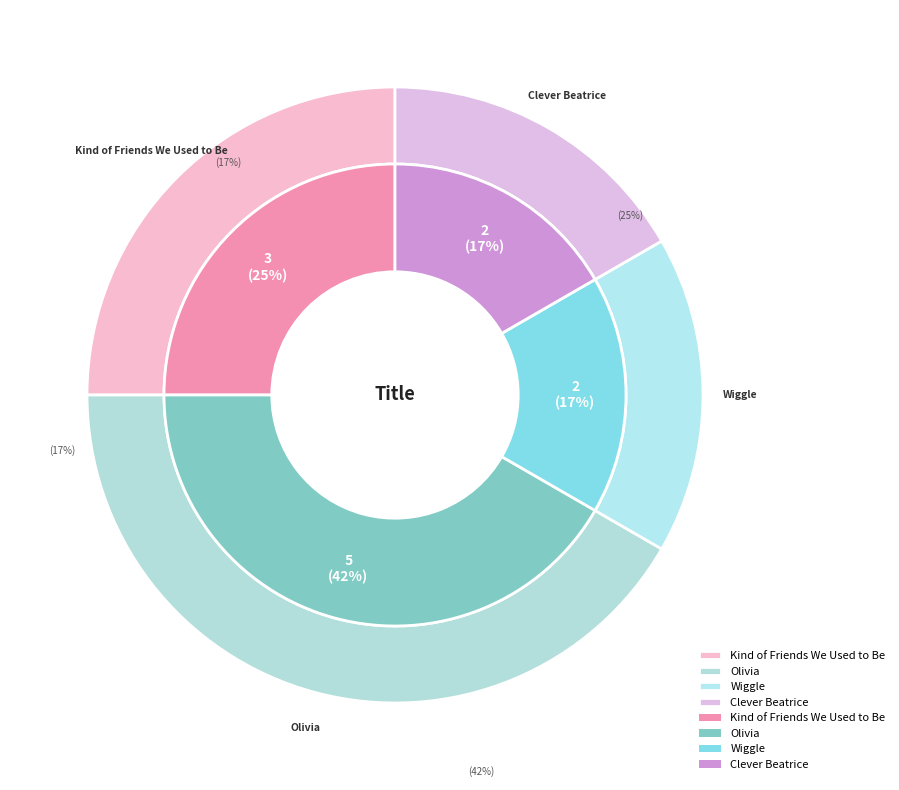

True or false: Wiggle accounts for 8% of the total.

False